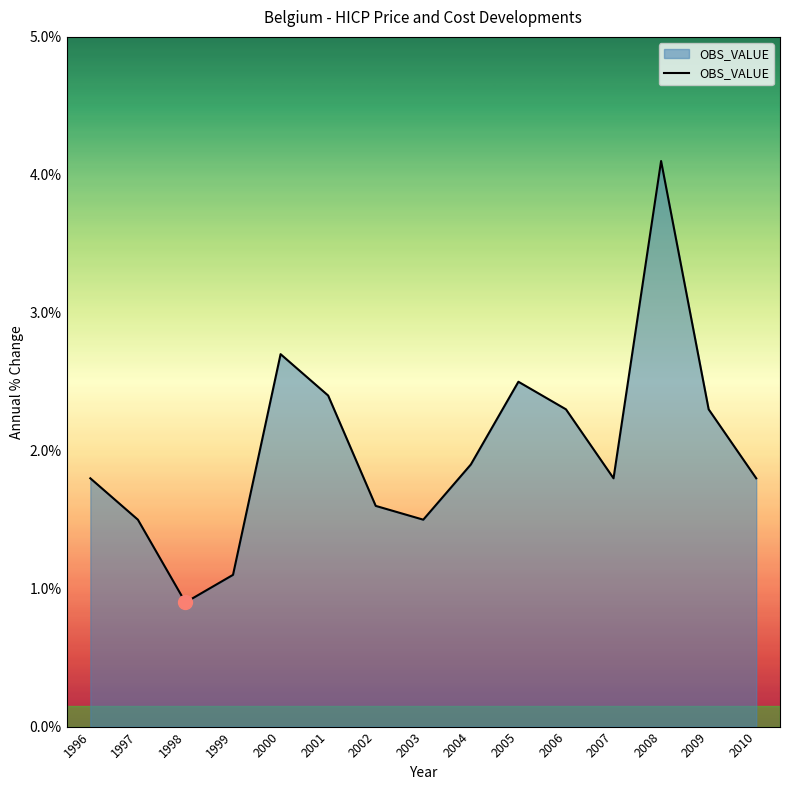

How many categories are shown in the chart?

15